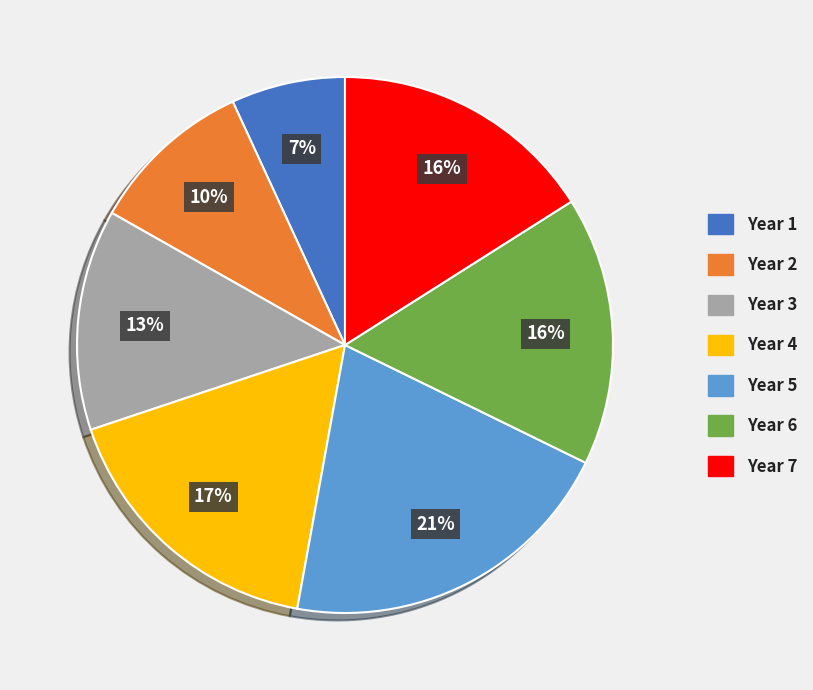

To the nearest percent, what portion does Year 7 represent?

16%